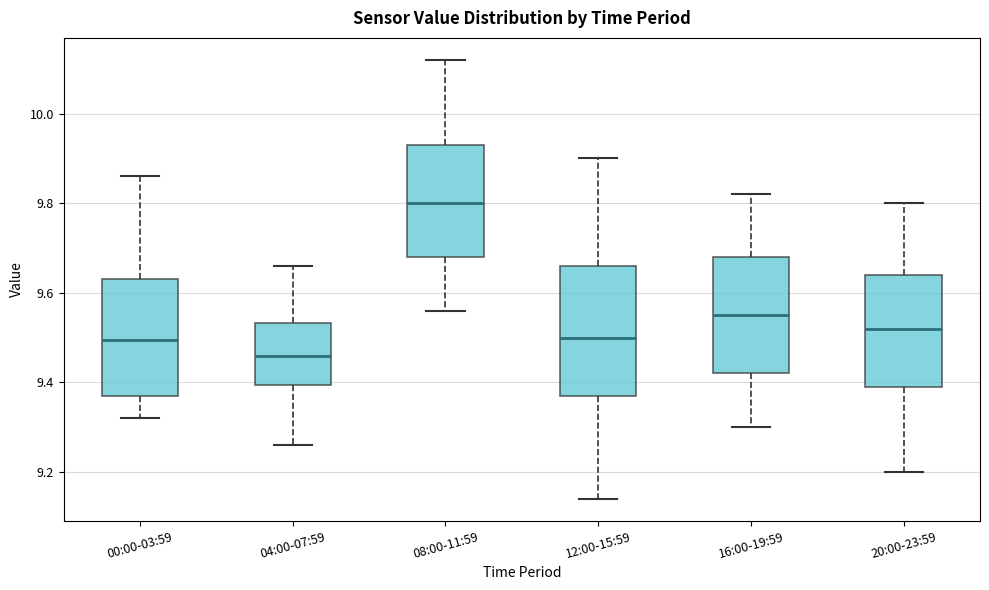

Where does the median line of the box for 08:00-11:59 sit on the y-axis? The values are not printed on the chart, so give them approximately, as read against the axis.

9.80